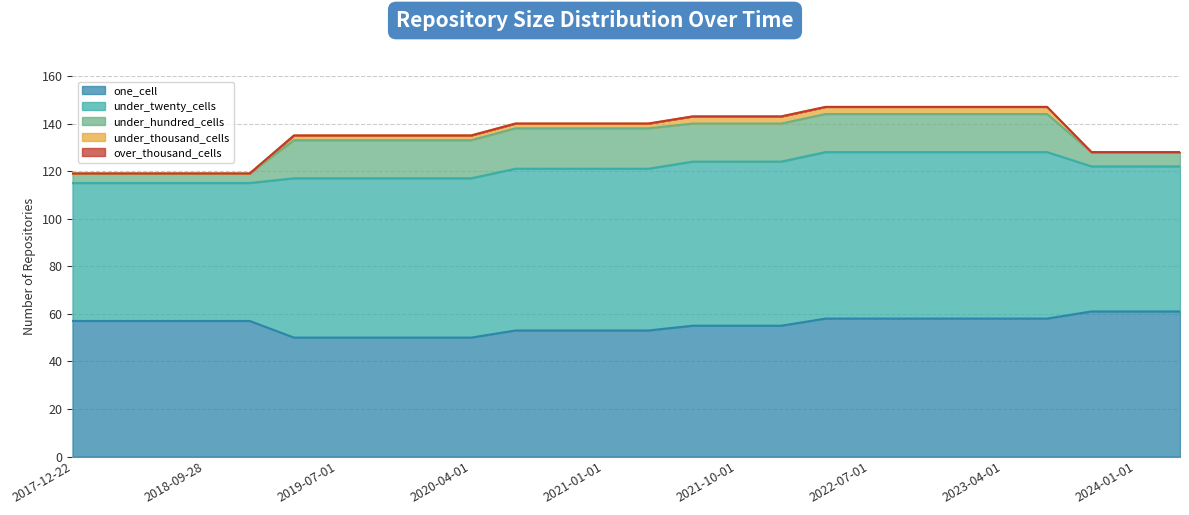

Which series changed the most between 2021-10-01 and 2022-10-01?

one_cell